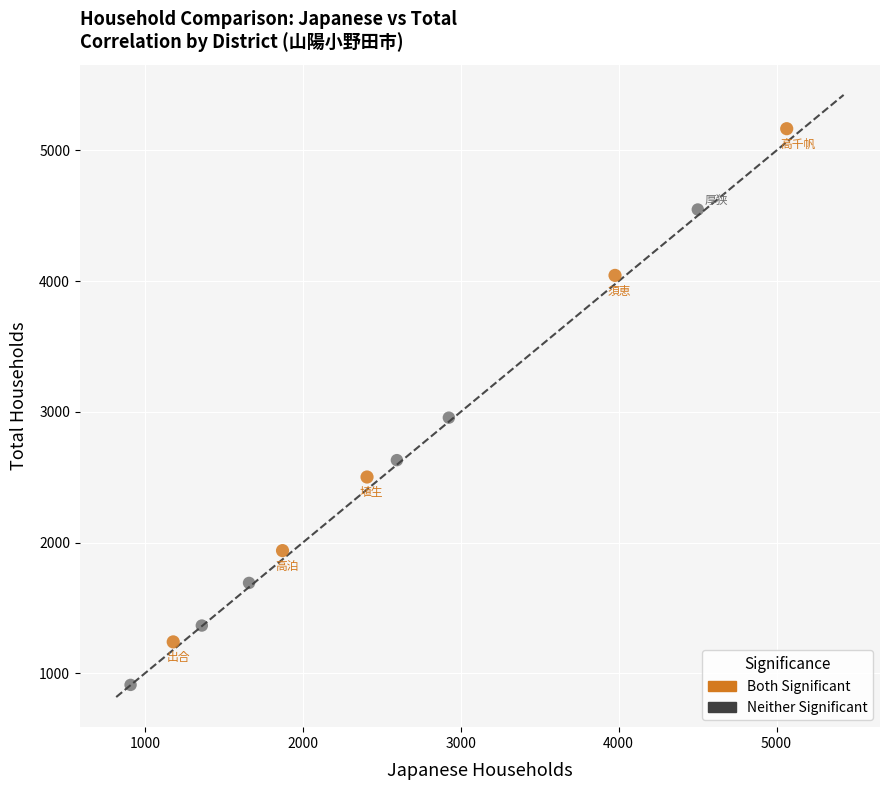

Which series contains the highest Y value?

Both Significant